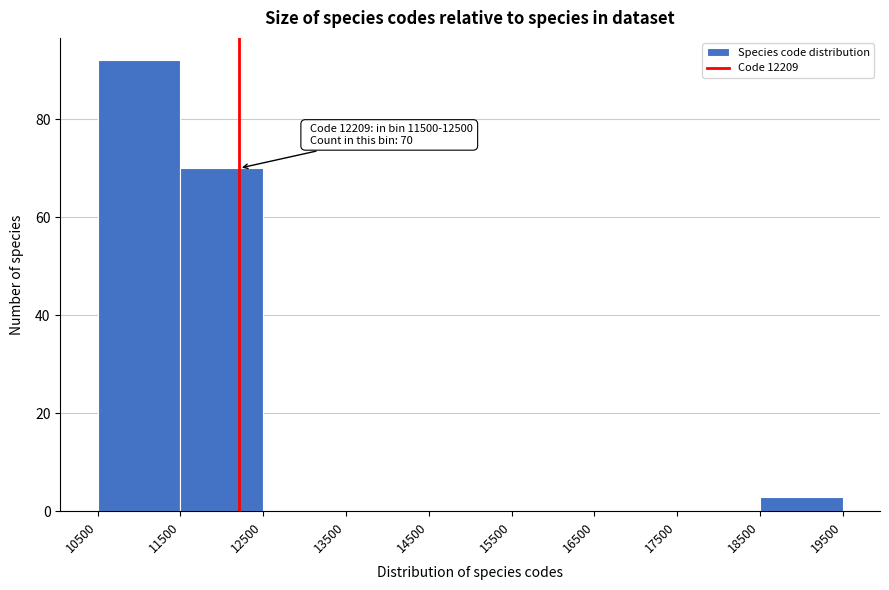

Over which range of the x-axis is the bar tallest?

10500 to 11500